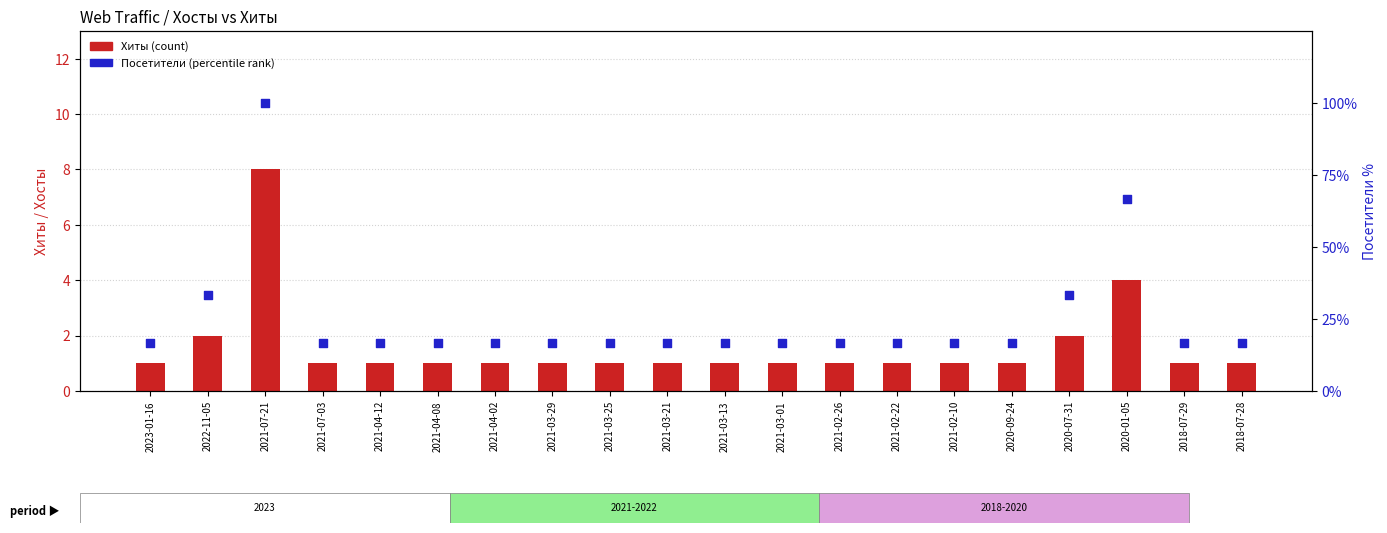

Which series contains the lowest Y value?

Хиты (count)